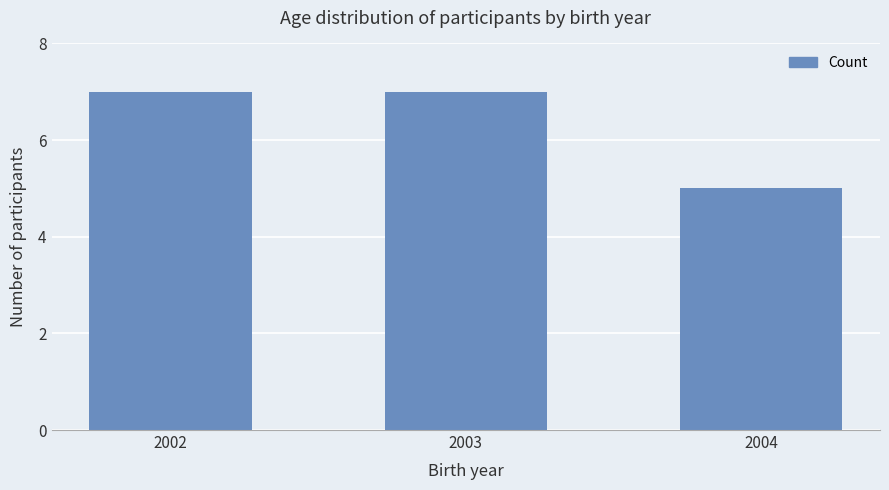

What is the sum of the values at 2003 and 2002?

14